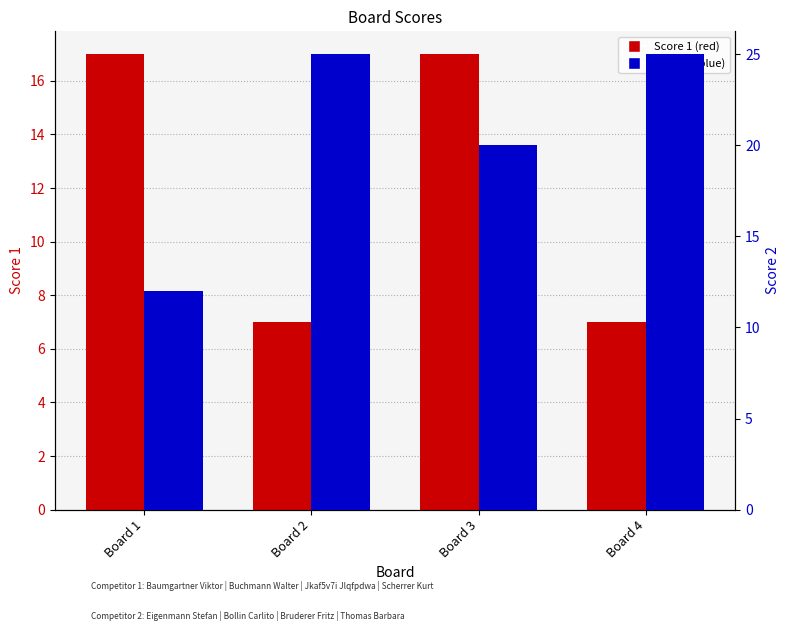

Which has a higher value, Board 1 or Board 3?

Board 1